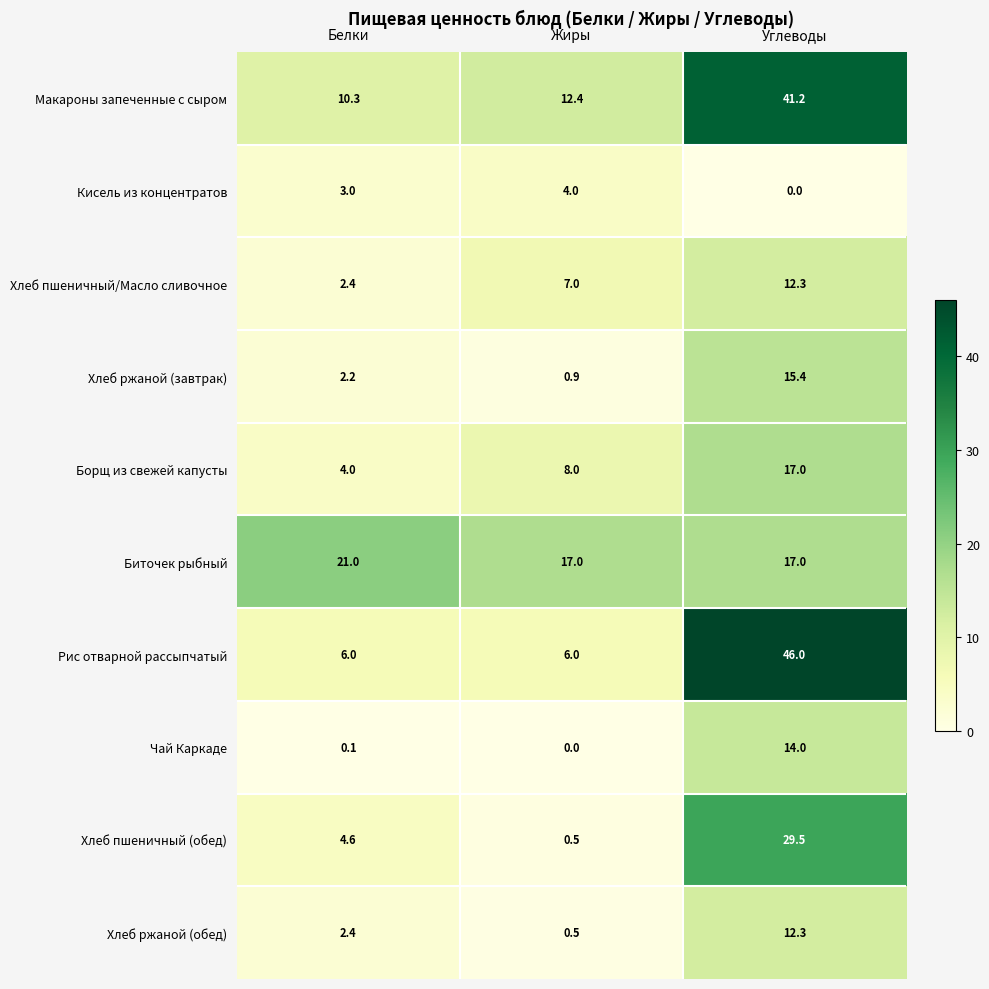

At how many categories does at least one series exceed 15?

3